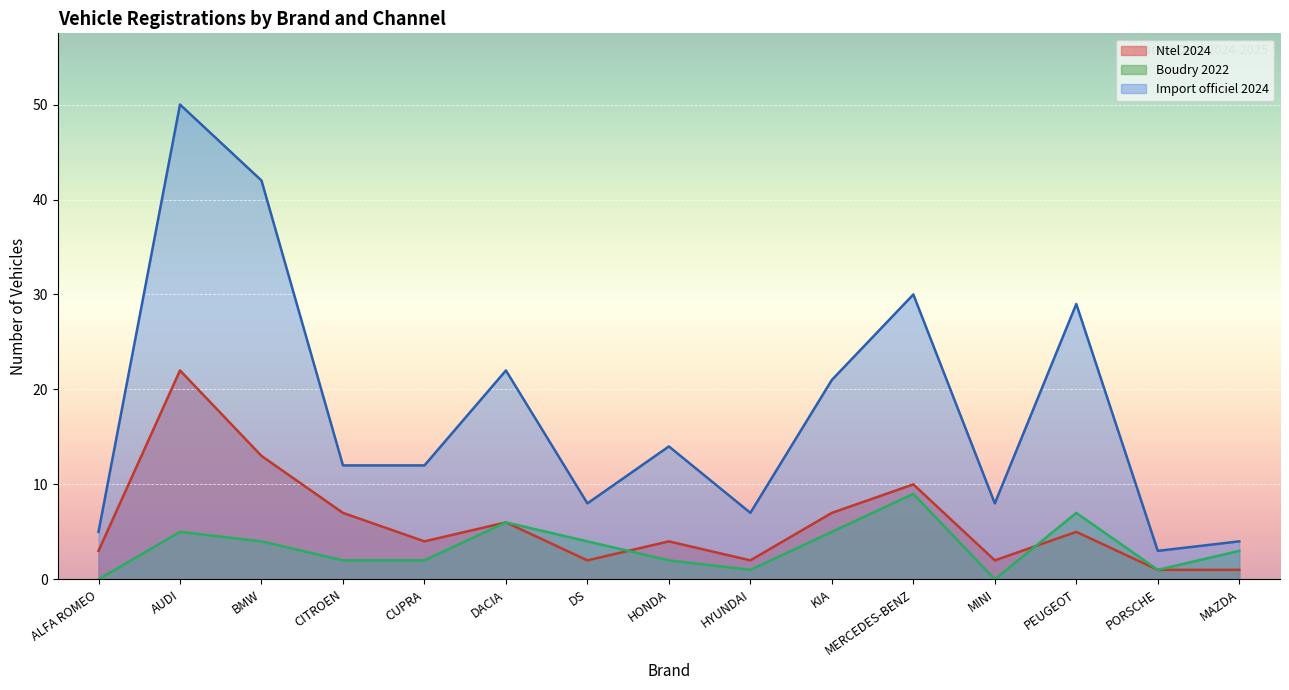

What is the difference between the highest and lowest values at BMW?

38